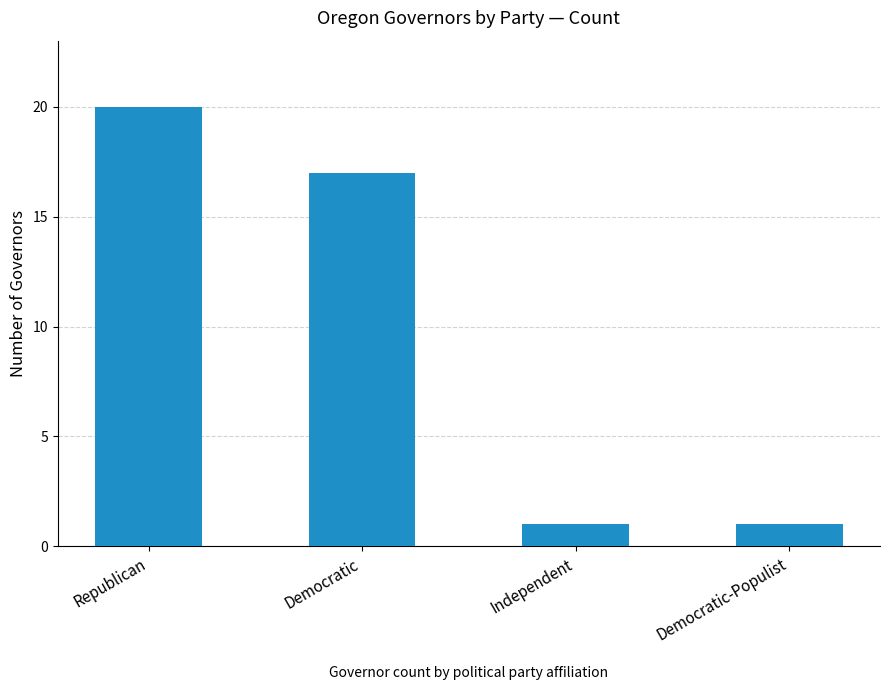

Reading left to right, transcribe all the data shown in this chart.

20	17	1	1